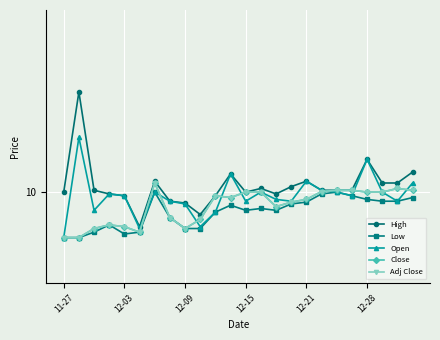

True or false: Adj Close and High intersect in this chart.

False